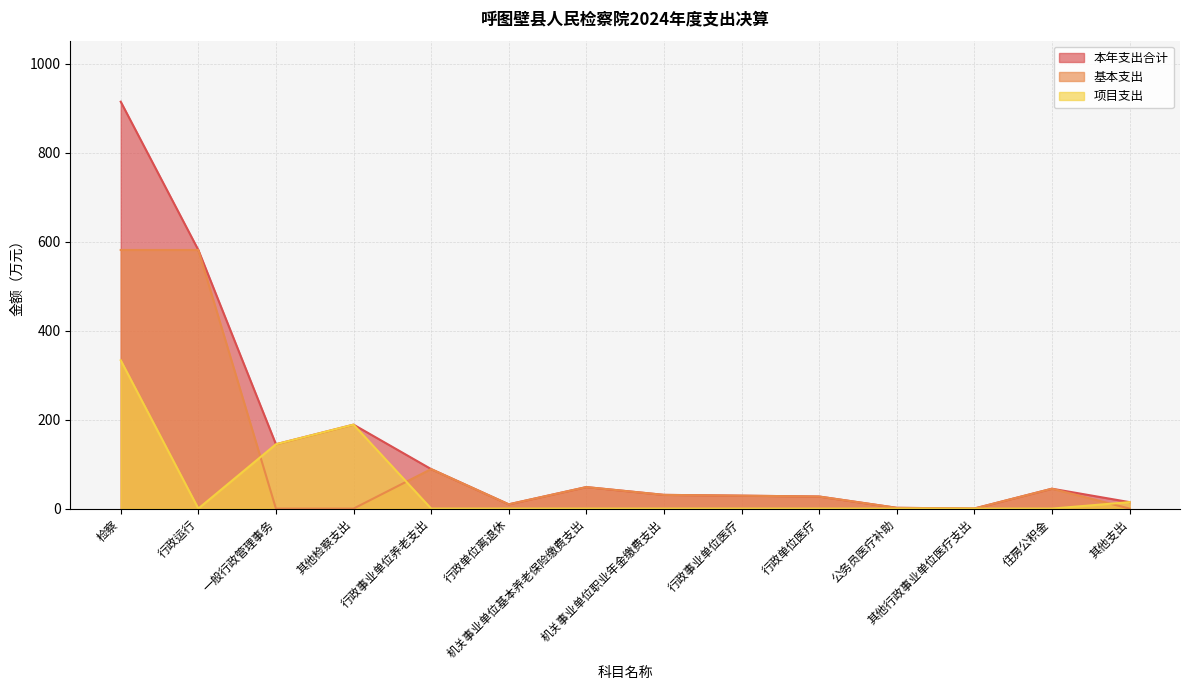

What is the approximate value of 本年支出合计 at 其他检察支出?

188.8